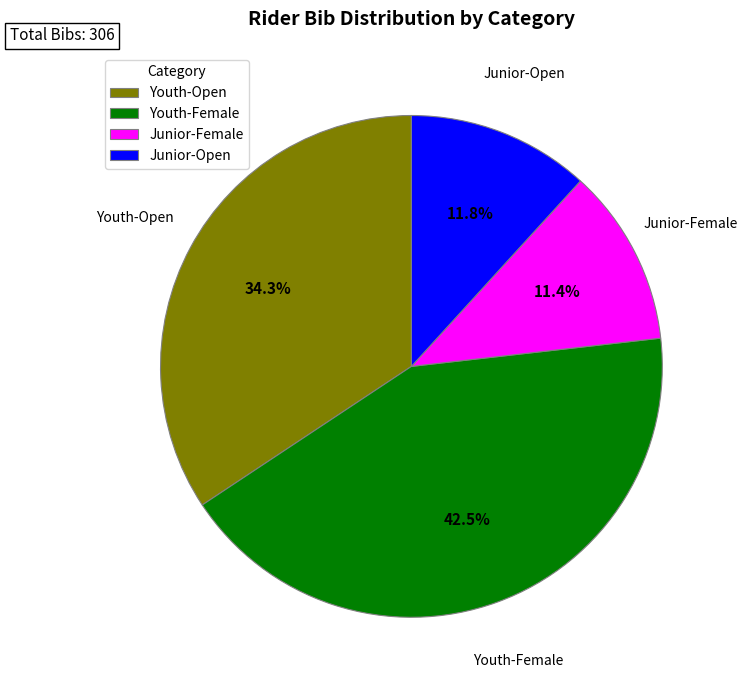

What percentage is NOT represented by Junior-Open?

88.2%